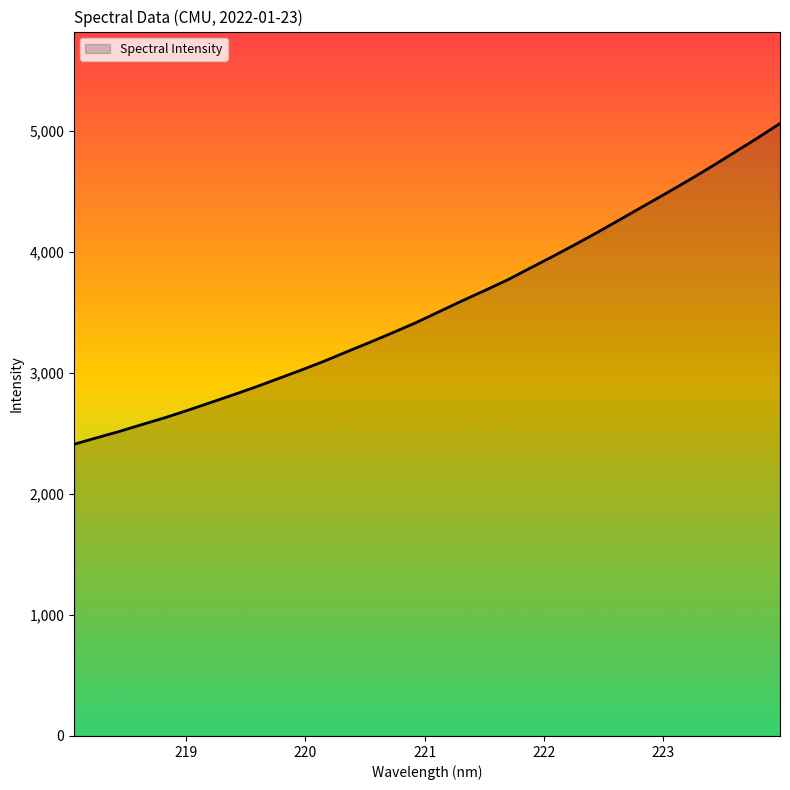

What is the maximum value shown in the chart?

5058.6